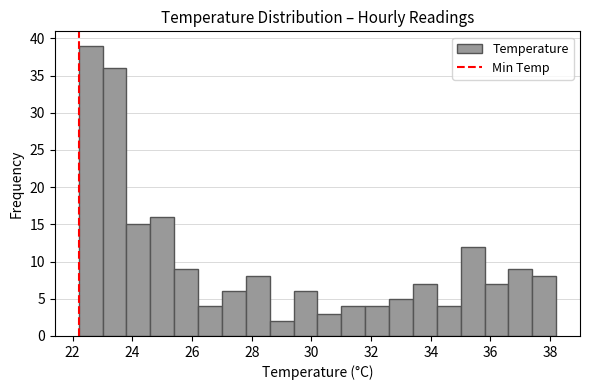

Reading left to right, list every bar in this chart as the range it spans on the x-axis followed by its height. The values are not printed on the chart, so give them approximately, as read against the axis.

22.2 to 23.0: 39
23.0 to 23.8: 36
23.8 to 24.6: 15
24.6 to 25.4: 16
25.4 to 26.2: 9
26.2 to 27.0: 4
27.0 to 27.8: 6
27.8 to 28.6: 8
28.6 to 29.4: 2
29.4 to 30.2: 6
30.2 to 31.0: 3
31.0 to 31.8: 4
31.8 to 32.6: 4
32.6 to 33.4: 5
33.4 to 34.2: 7
34.2 to 35.0: 4
35.0 to 35.8: 12
35.8 to 36.6: 7
36.6 to 37.4: 9
37.4 to 38.2: 8